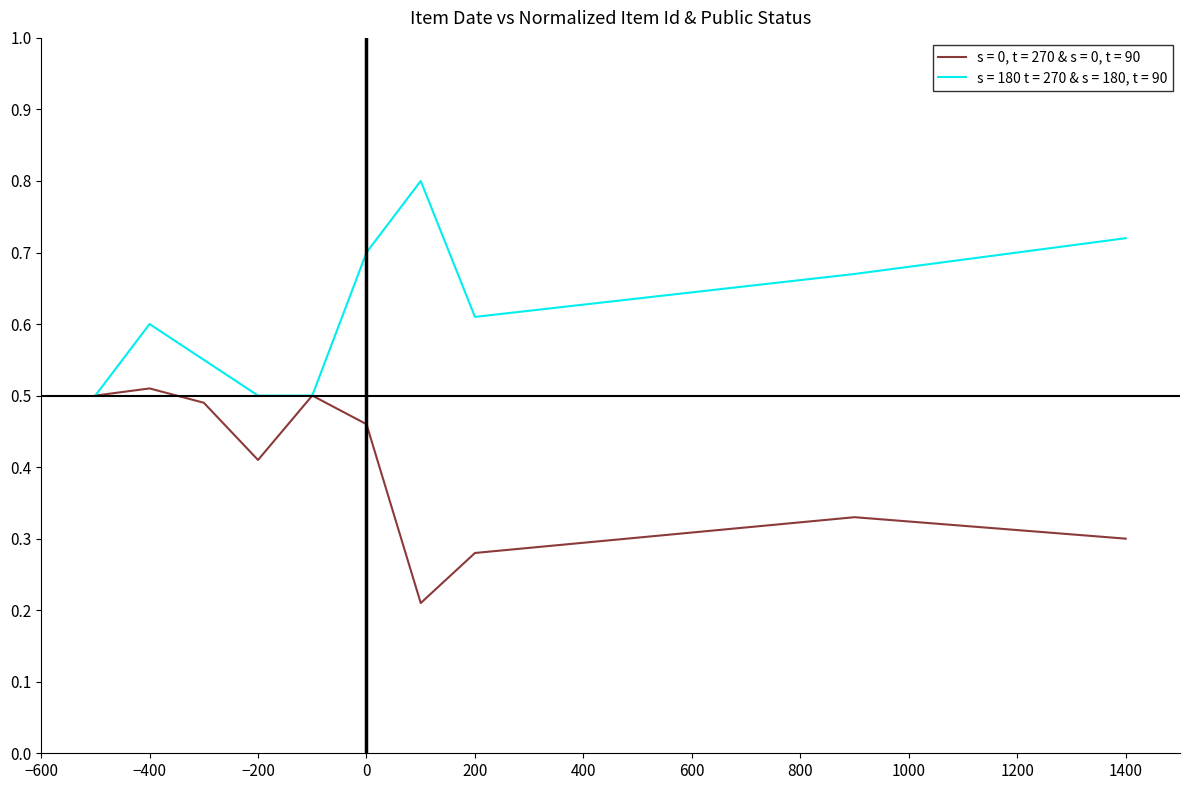

Rank the series by their average value, from highest to lowest.

s = 180 t = 270 & s = 180, t = 90, s = 0, t = 270 & s = 0, t = 90